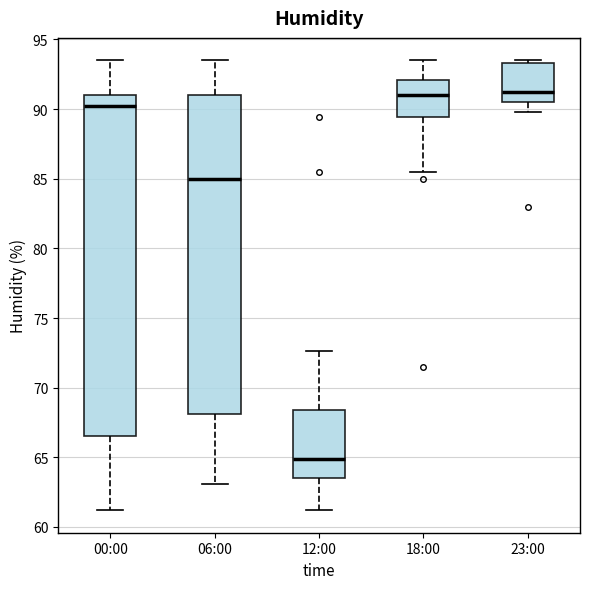

Reading left to right, transcribe this box plot: for each box, give where its median line is, the range the box spans, and where its two whiskers end, as read against the y-axis. The values are not printed on the chart, so give them approximately, as read against the axis.

00:00: median 90.0, box 66.5 to 91.0, whiskers 61.0 to 93.5
06:00: median 85.0, box 68.0 to 91.0, whiskers 63.0 to 93.5
12:00: median 65.0, box 63.5 to 68.5, whiskers 61.0 to 72.5
18:00: median 91.0, box 89.5 to 92.0, whiskers 85.5 to 93.5
23:00: median 91.0, box 90.5 to 93.5, whiskers 90.0 to 93.5 (just above the box's upper edge)